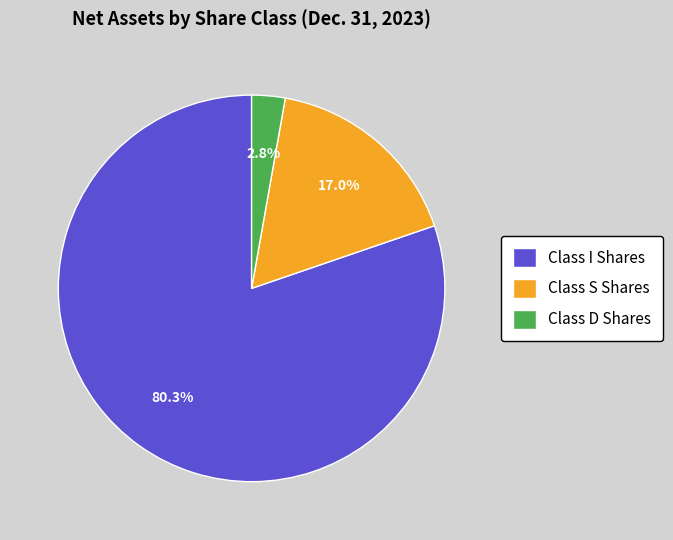

How much of the chart is everything except Class D Shares?

97.2%